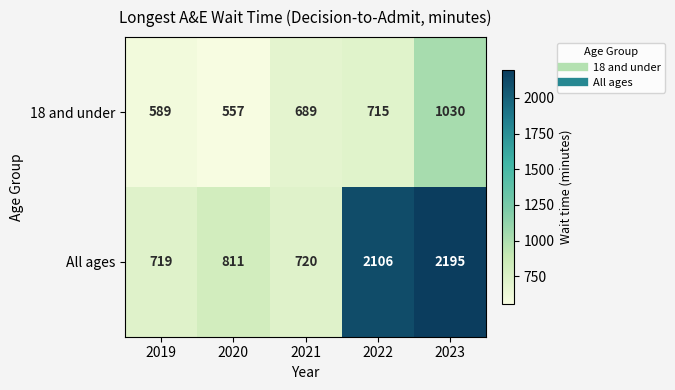

What is the minimum value shown in the chart?

557